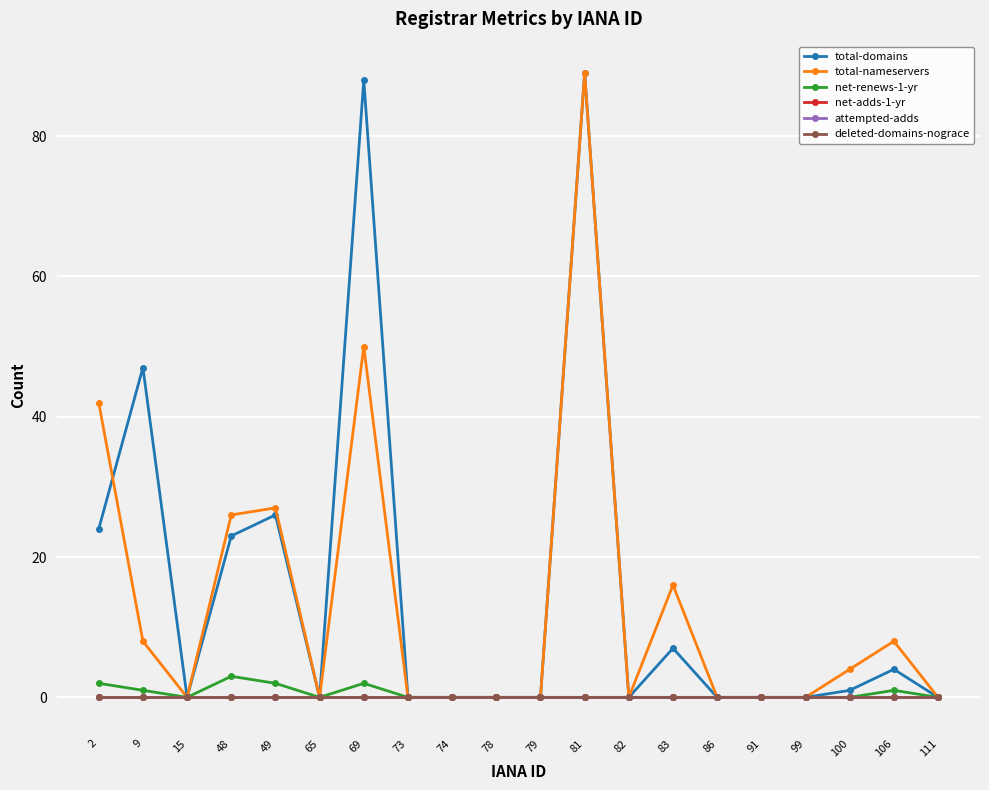

Rank the categories by deleted-domains-nograce value from lowest to highest.

2, 9, 15, 48, 49, 65, 69, 73, 74, 78, 79, 81, 82, 83, 86, 91, 99, 100, 106, 111